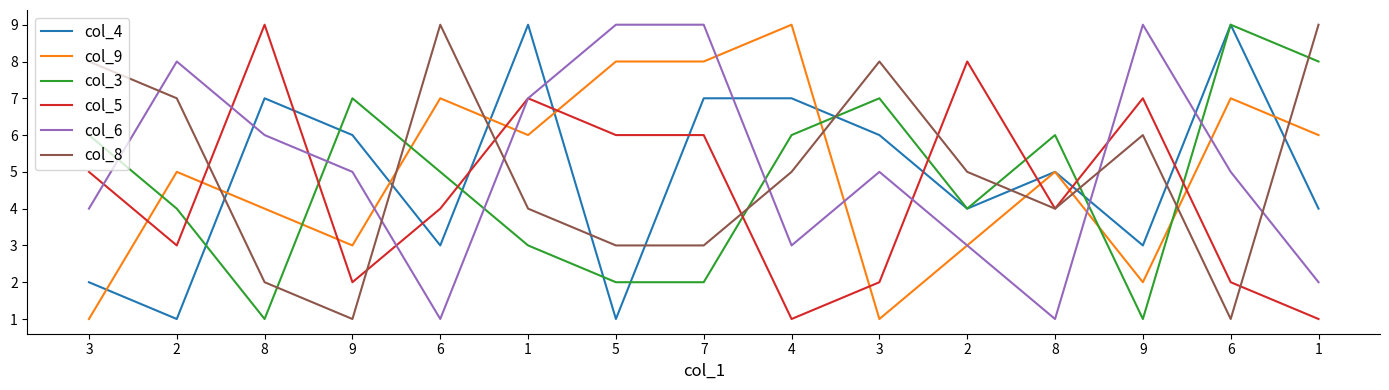

Does the chart display data point markers on the line(s)?

No